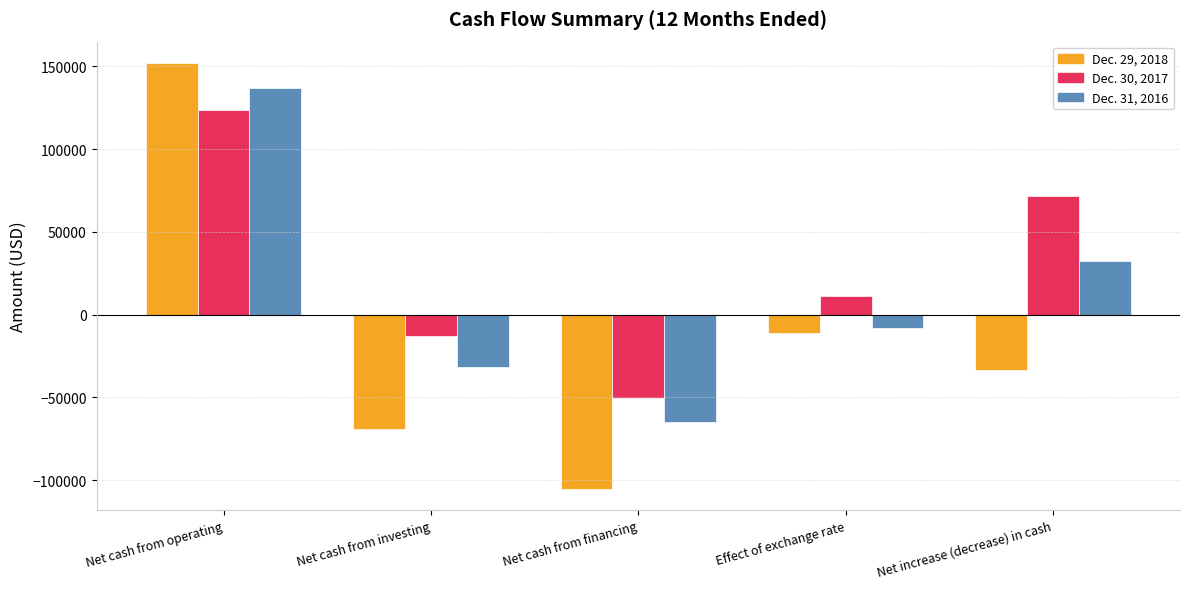

Count the Dec. 31, 2016 values in the range -31883 to 32219.

3